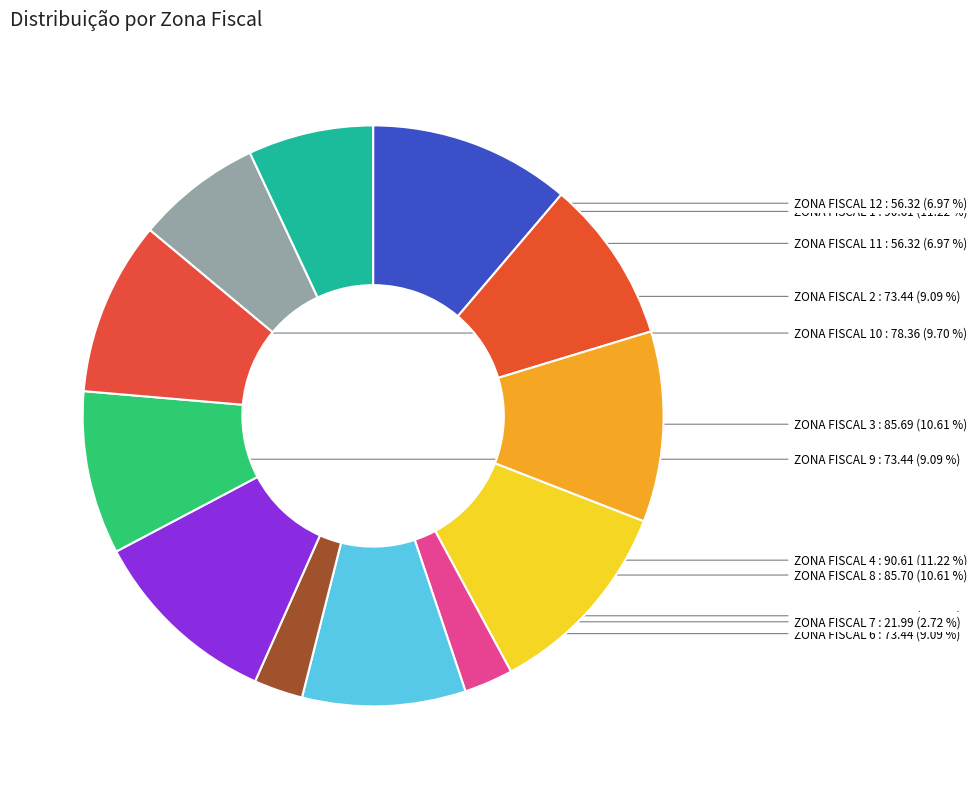

Do ZONA FISCAL 7 and ZONA FISCAL 1 together represent more than half of the pie?

No